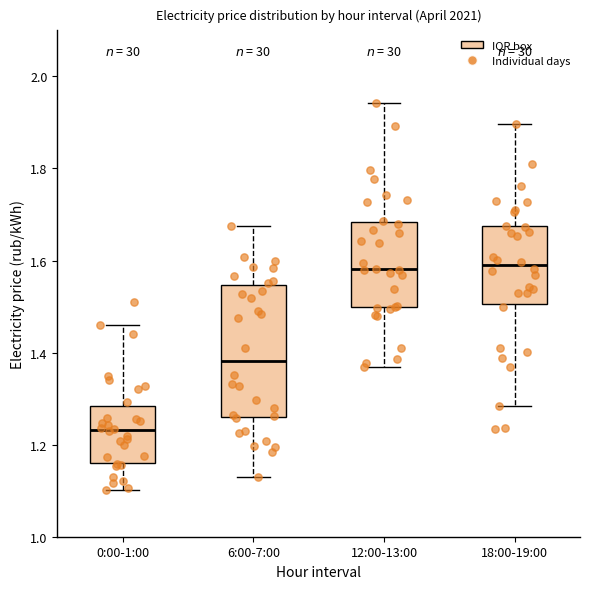

Which box is the tallest, from its lower edge to its upper edge?

6:00-7:00